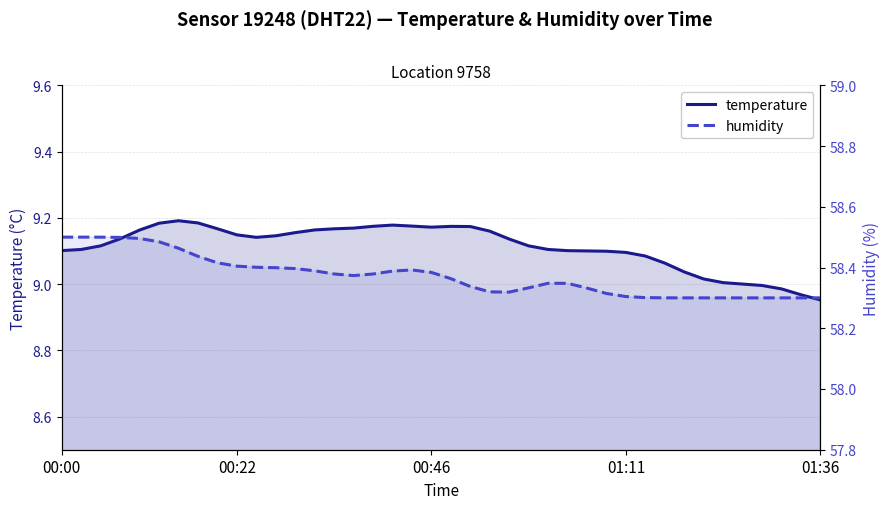

In temperature, how many points are higher than both neighbors (excluding endpoints)?

3